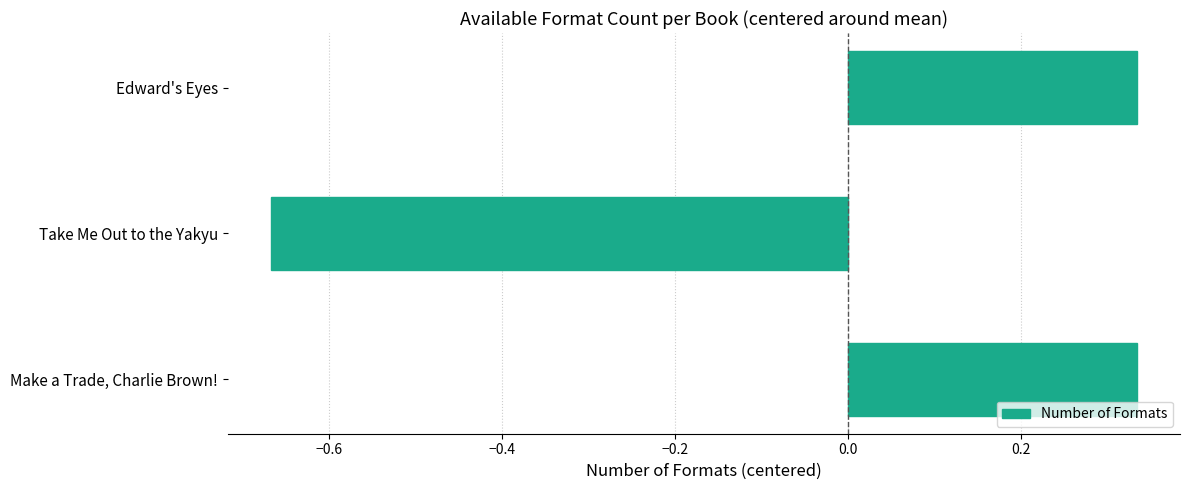

The chart shows a value of 0.2 at Make a Trade, Charlie Brown!. True or false?

False